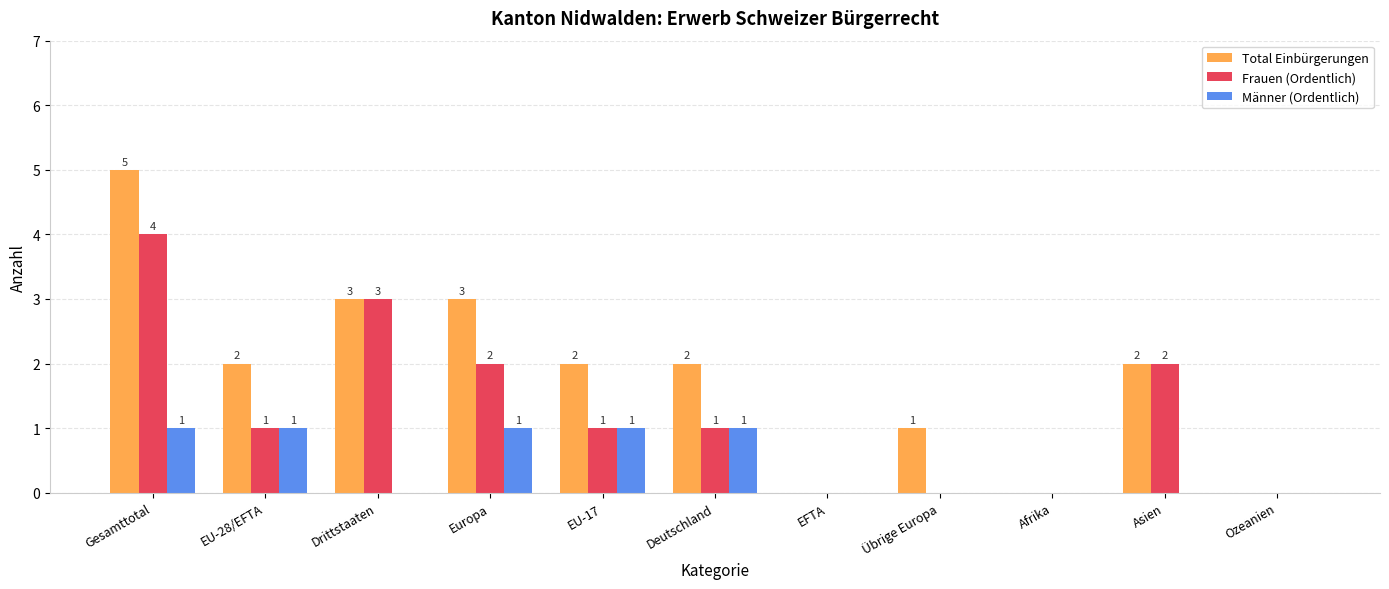

Is it true that Männer (Ordentlich) equals 0 at Asien?

True